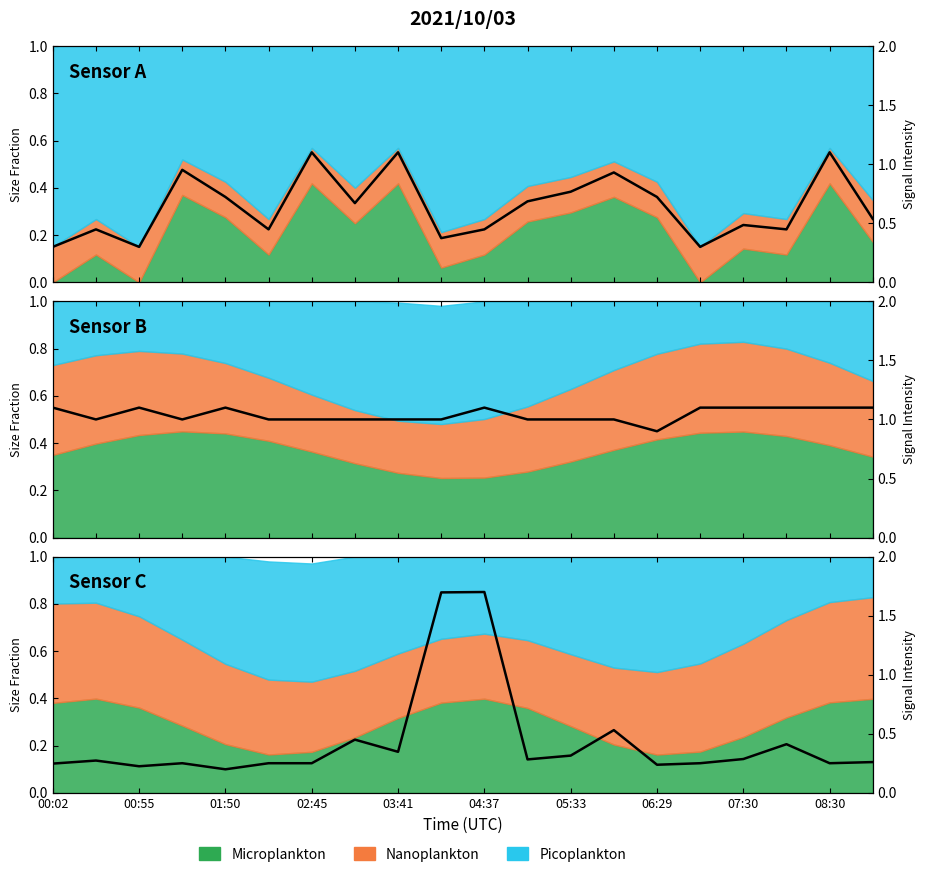

How many data points does each series have?

20